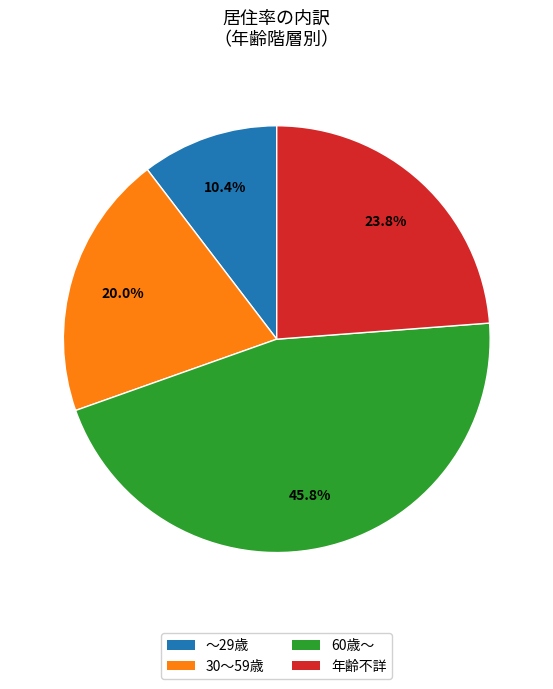

True or false: 30～59歳 accounts for 20% of the total.

True